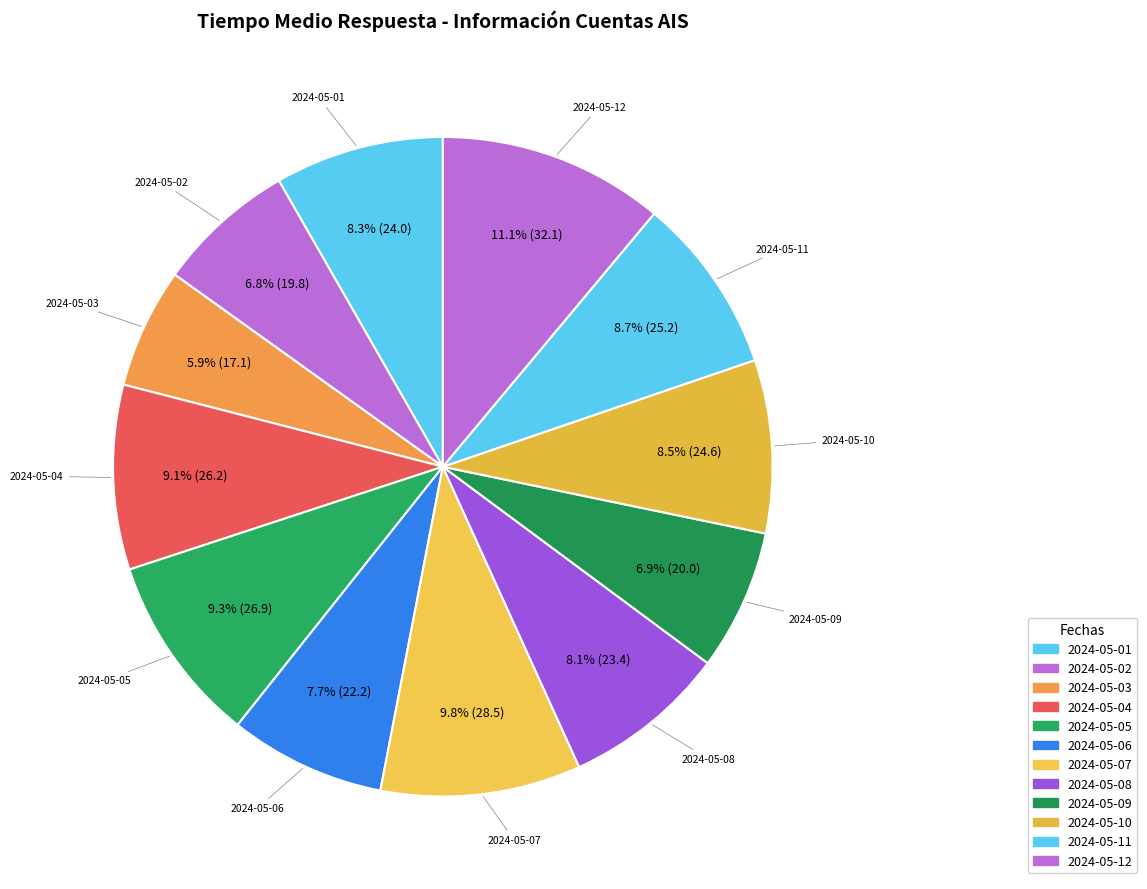

The 2024-05-05 slice represents 1% of the pie. True or false?

False